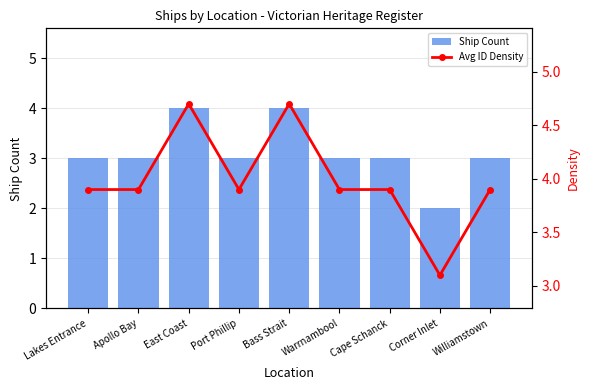

Rank the series by their average value, from highest to lowest.

Avg ID Density, Ship Count